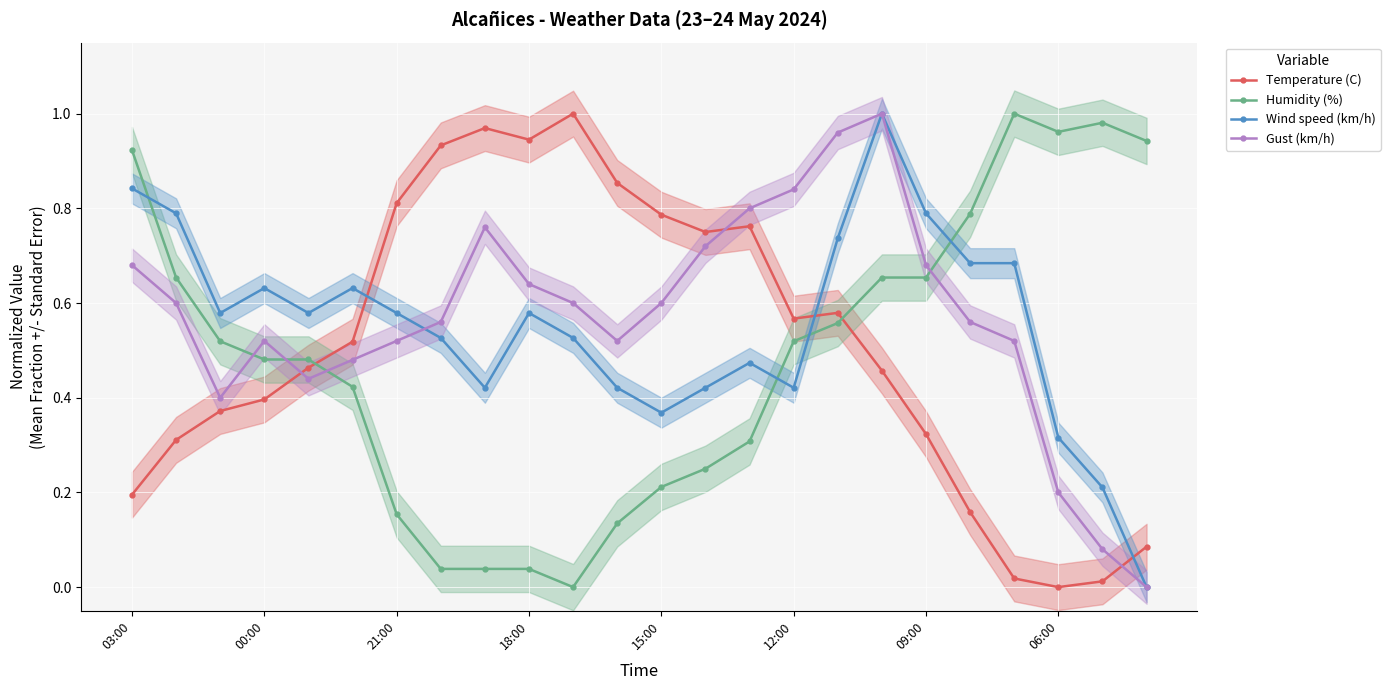

True or false: Gust (km/h) has a value of 0.7 at 16.

False